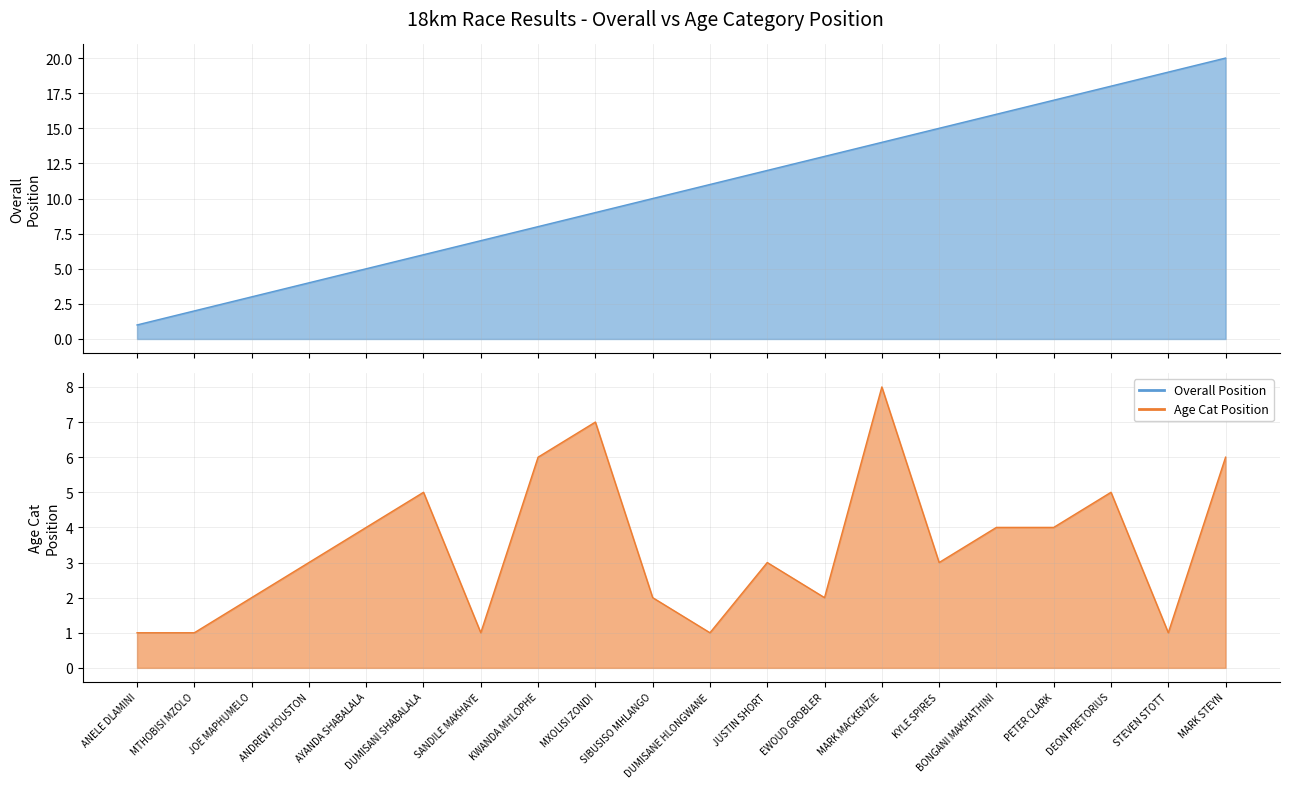

Rank the series by their average value, from lowest to highest.

Age Category Position, Overall Position